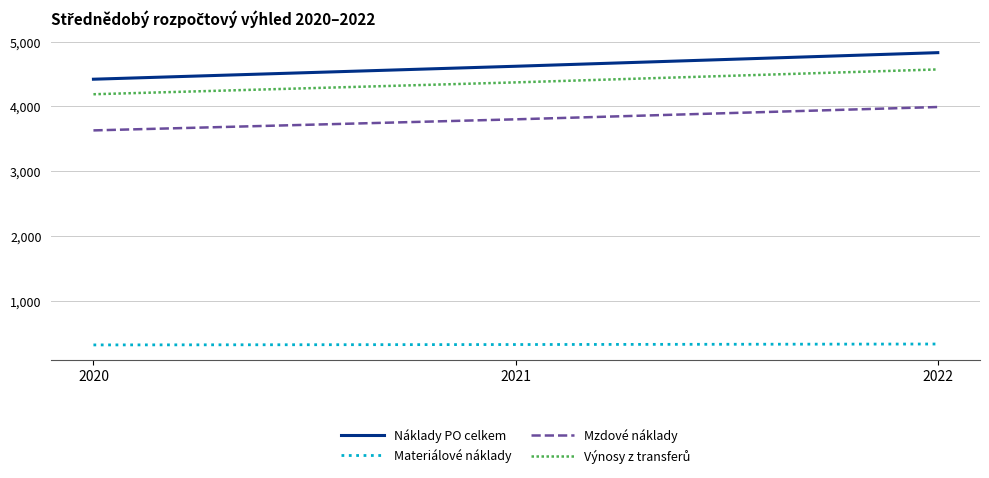

Where is Materiálové náklady nearest to the value 325?

2021